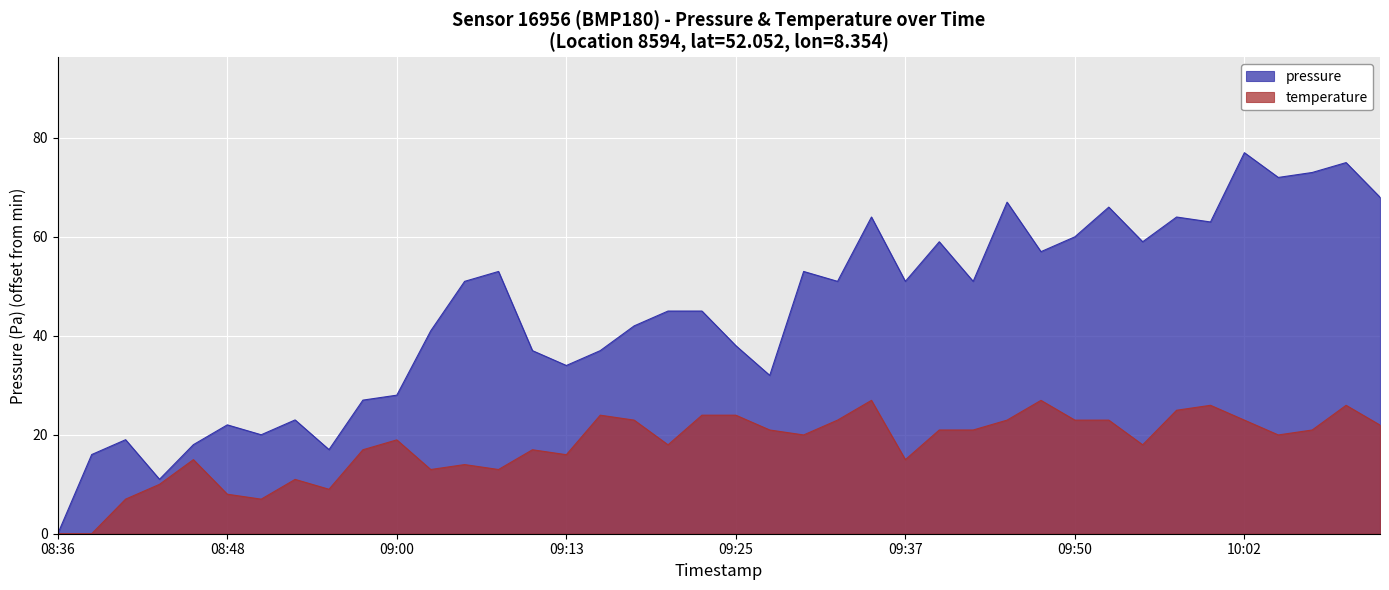

Rank the series by their maximum value, from lowest to highest.

temperature, pressure